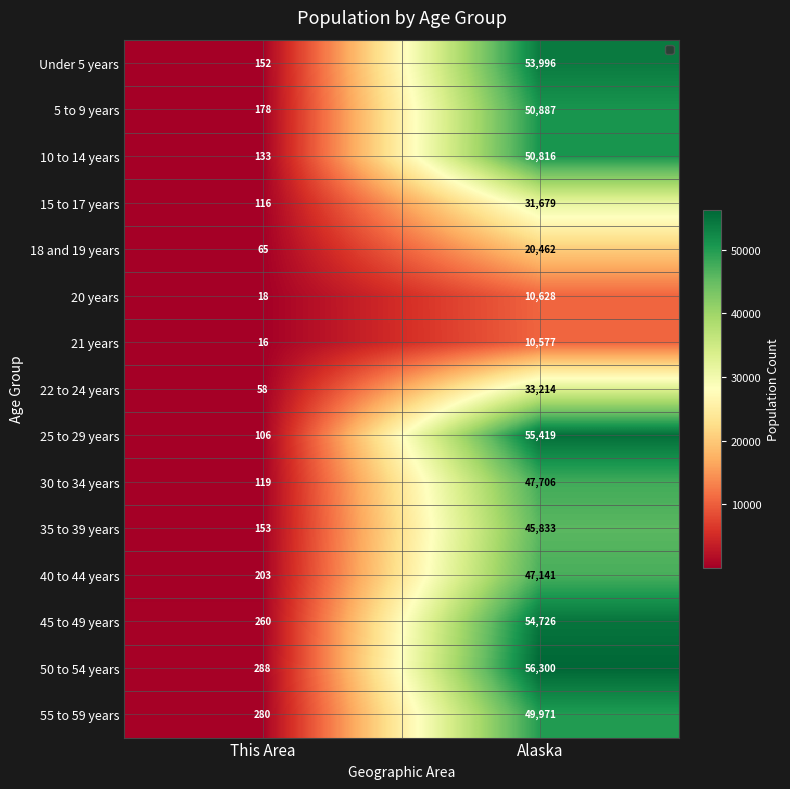

At which label does 5 to 9 years reach its minimum?

This Area